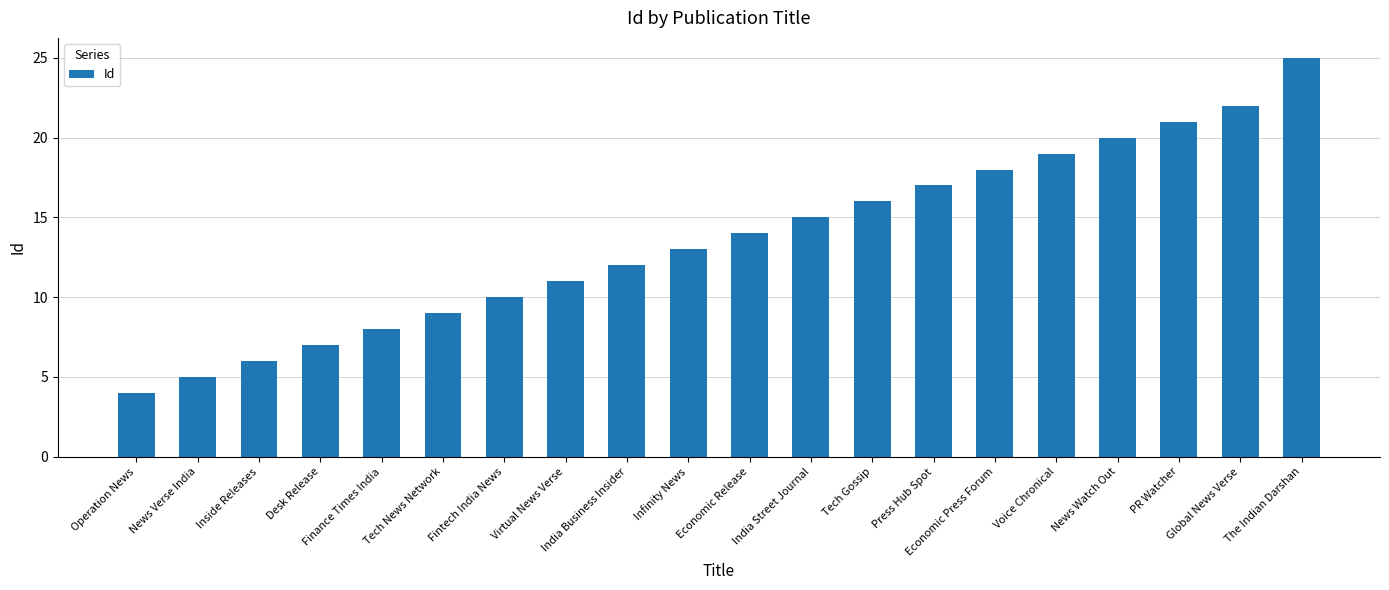

Are the bars grouped side by side (vs. stacked)?

No